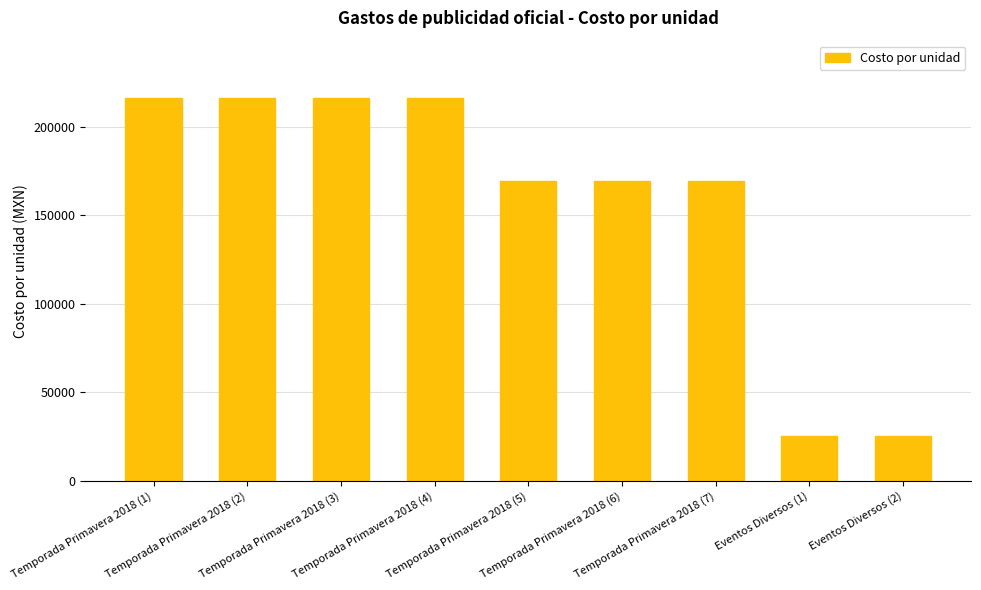

What is the minimum value shown in the chart?

25235.4